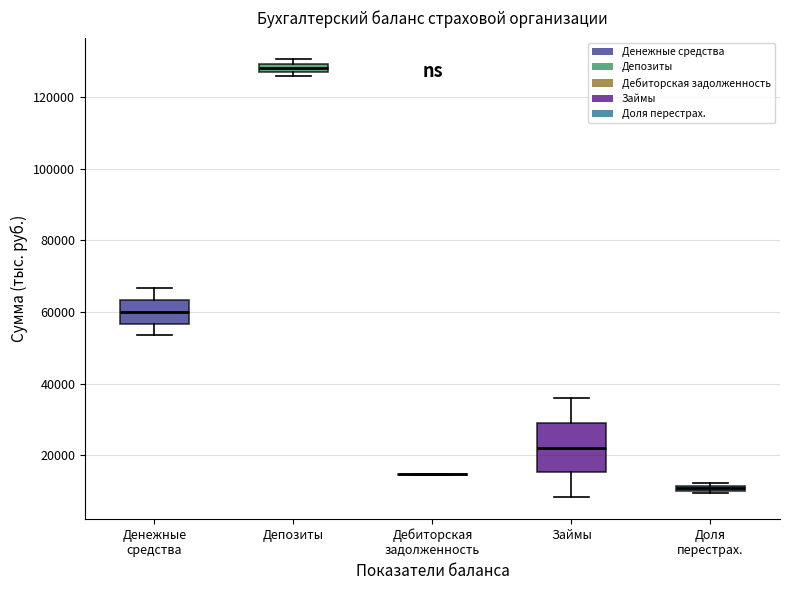

Comparing the boxes themselves (not the whiskers), which one is the tallest?

Займы